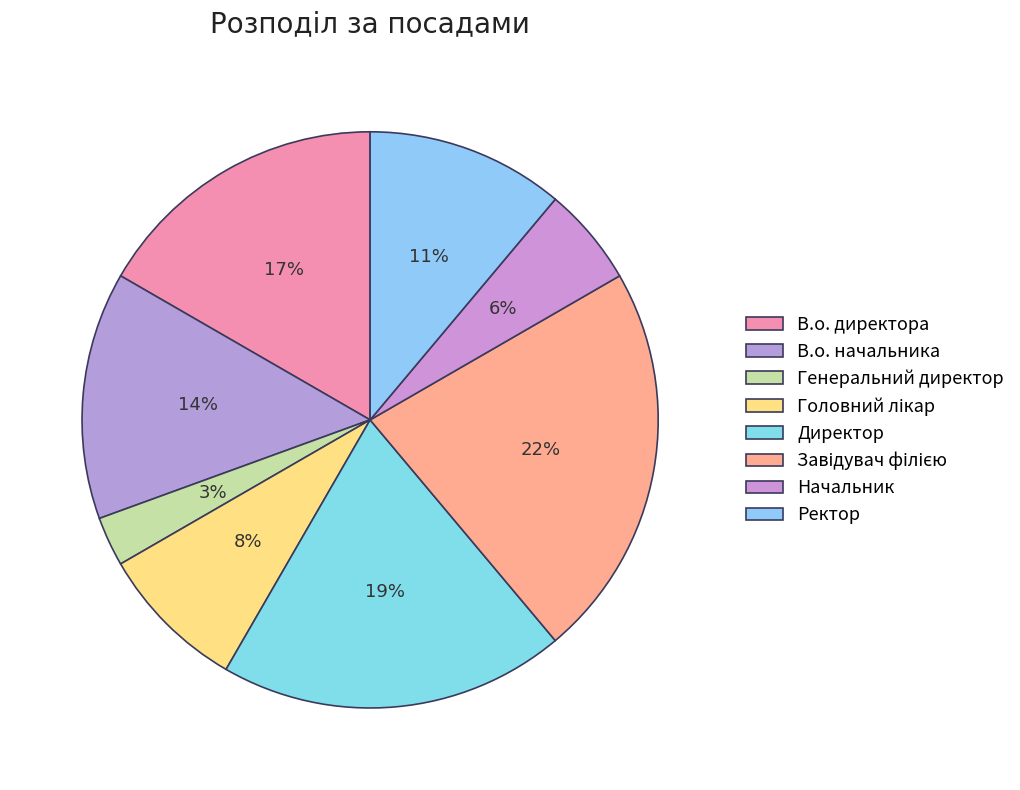

To the nearest percent, what portion does В.о. начальника represent?

14%